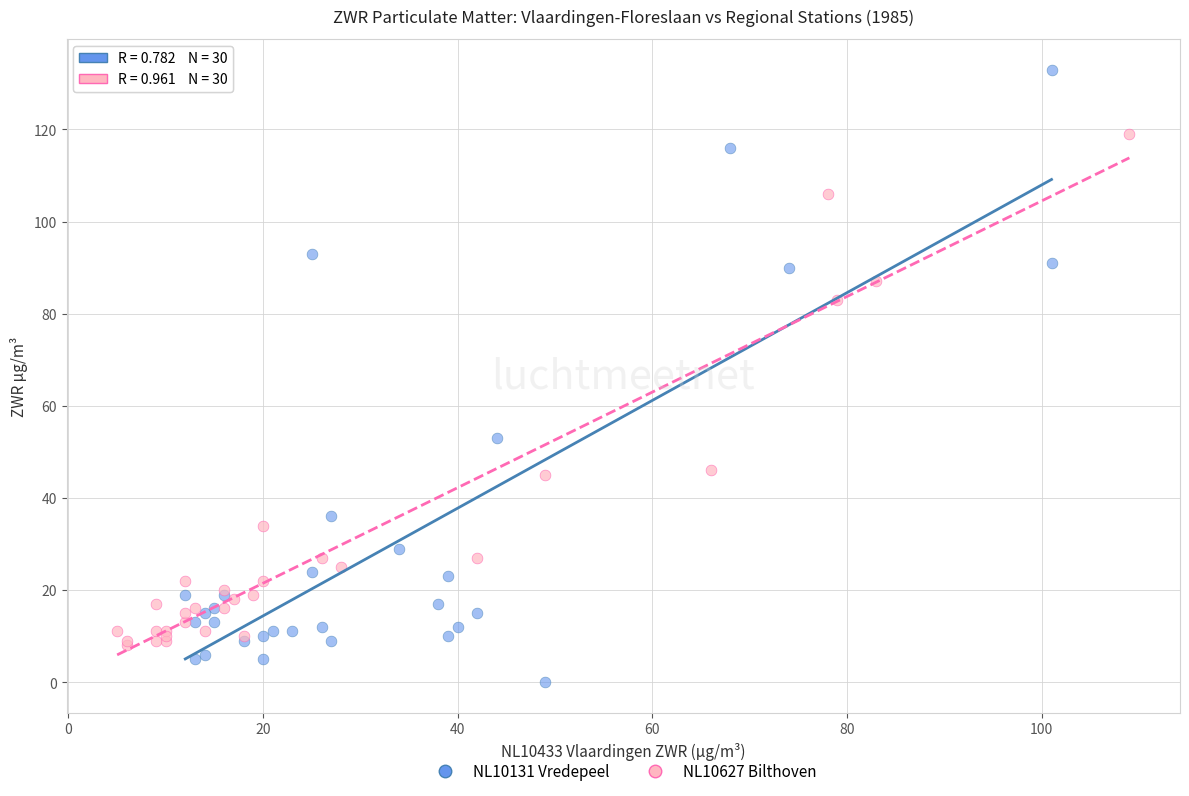

Which series reaches the minimum Y coordinate?

NL10131 Vredepeel